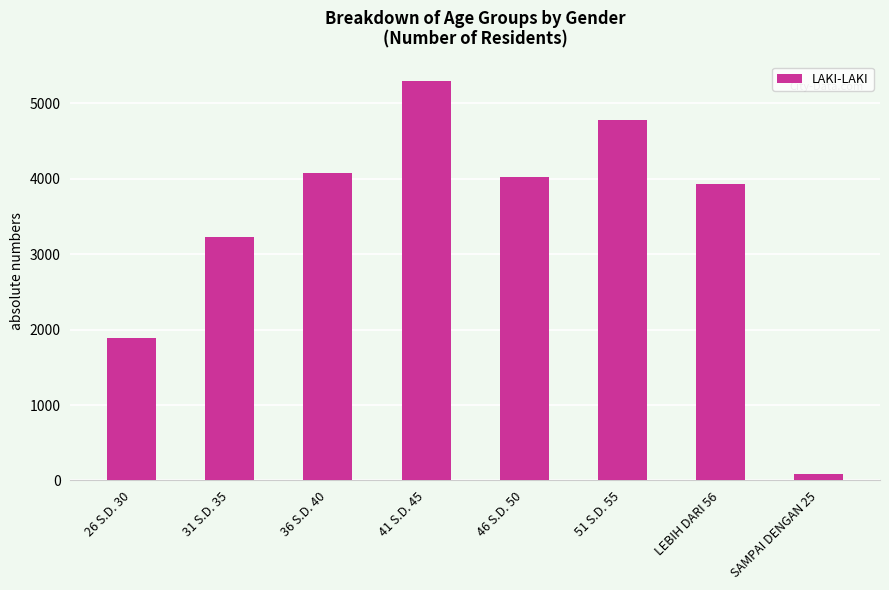

Rank the categories by value from lowest to highest.

SAMPAI DENGAN 25, 26 S.D. 30, 31 S.D. 35, LEBIH DARI 56, 46 S.D. 50, 36 S.D. 40, 51 S.D. 55, 41 S.D. 45